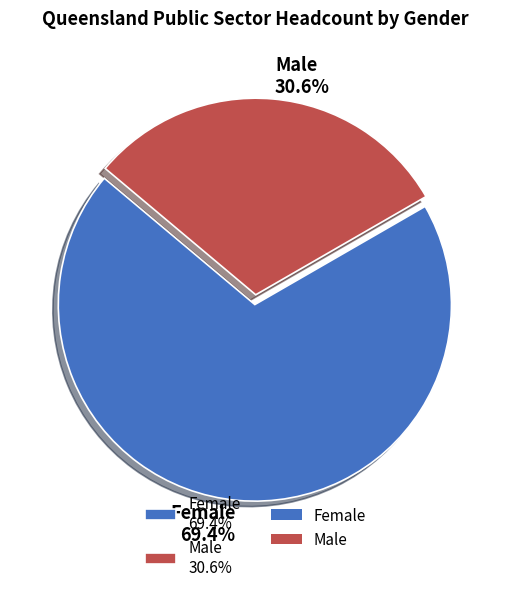

Is it true that Male is 31% of the pie?

True